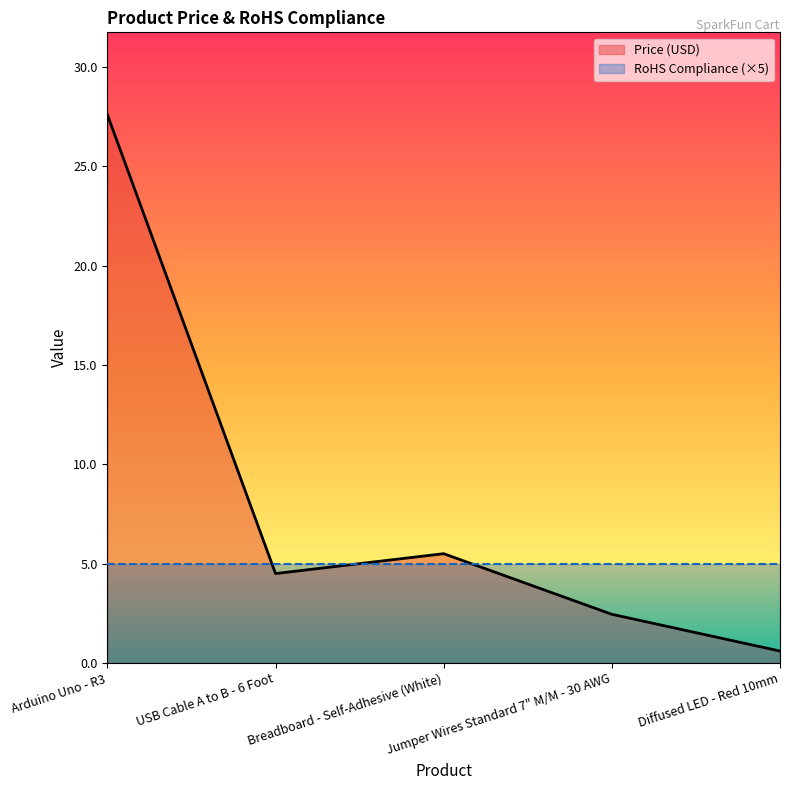

How many data points does each series have?

5